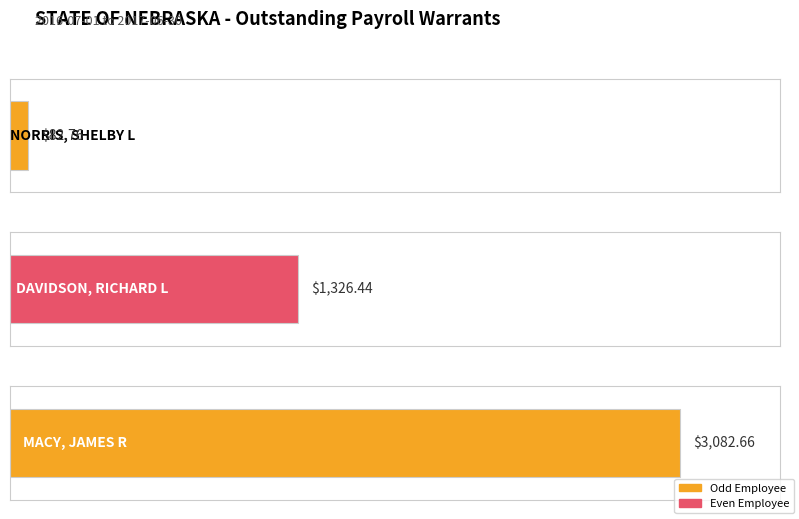

The value at MACY, JAMES R is 1207.3. True or false?

False